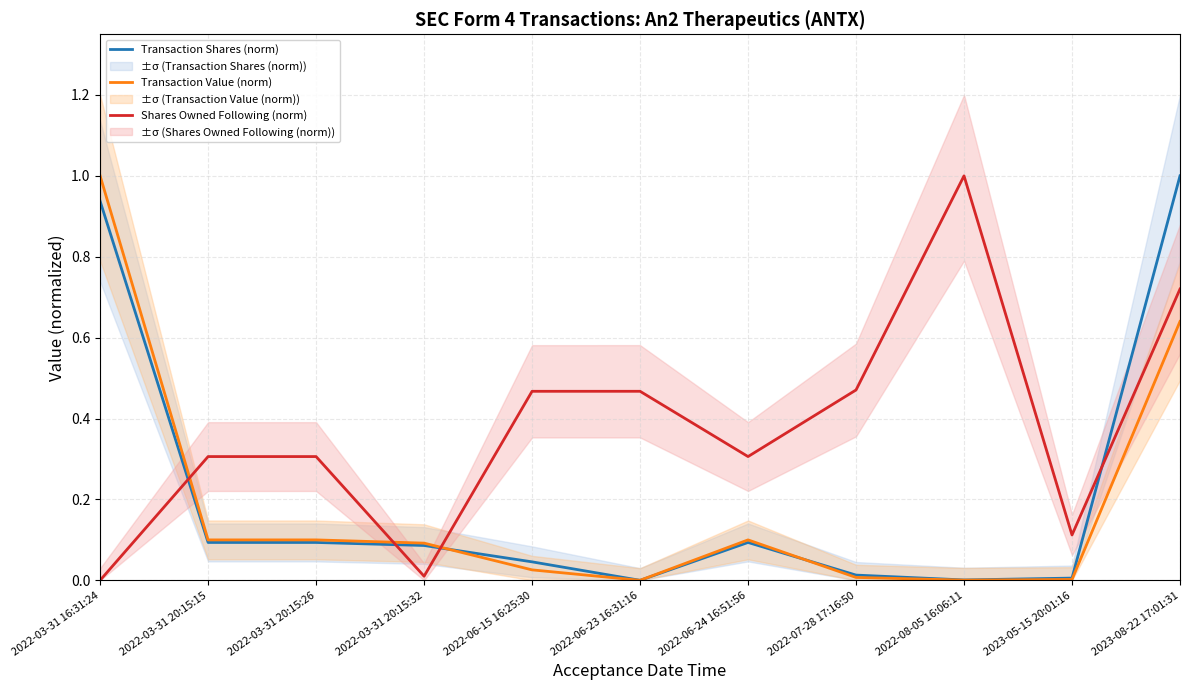

What is the average value of the Transaction Value (norm) series?

0.2